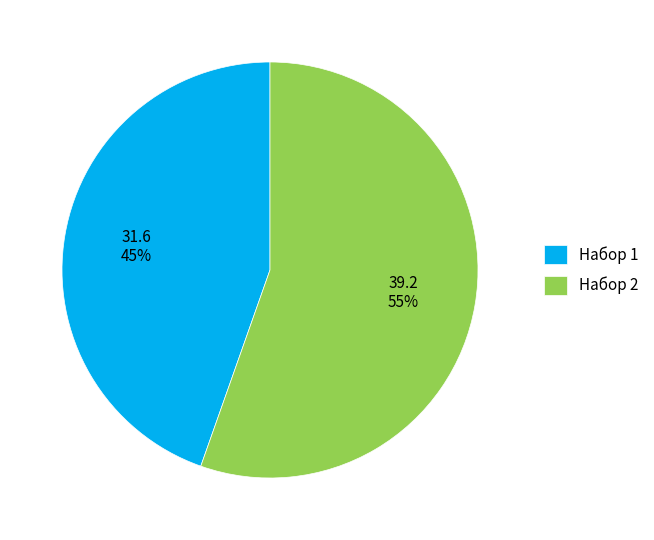

To the nearest percent, what percentage of the pie is Набор 2?

55%